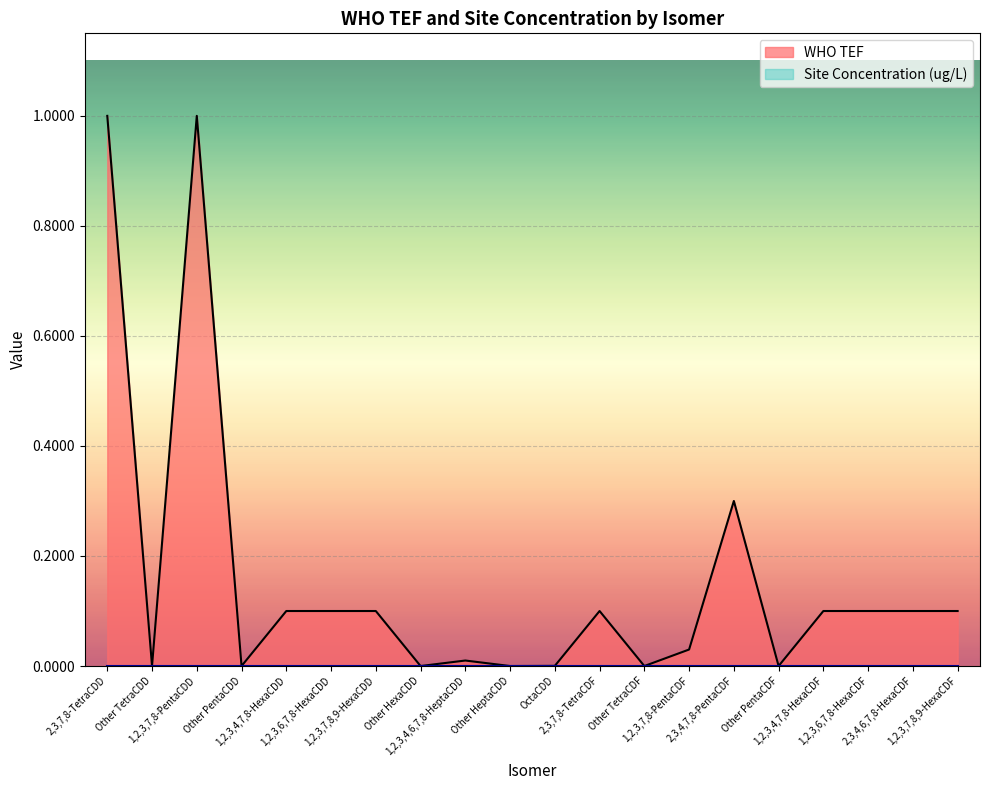

Reading left to right, extract all data points from this chart.

2,3,7,8-TetraCDD=1.0	Other TetraCDD=0.0	1,2,3,7,8-PentaCDD=1.0	Other PentaCDD=0.0	1,2,3,4,7,8-HexaCDD=0.1	1,2,3,6,7,8-HexaCDD=0.1	1,2,3,7,8,9-HexaCDD=0.1	Other HexaCDD=0.0	1,2,3,4,6,7,8-HeptaCDD=0.0	Other HeptaCDD=0.0	OctaCDD=0.0	2,3,7,8-TetraCDF=0.1	Other TetraCDF=0.0	1,2,3,7,8-PentaCDF=0.0	2,3,4,7,8-PentaCDF=0.3	Other PentaCDF=0.0	1,2,3,4,7,8-HexaCDF=0.1	1,2,3,6,7,8-HexaCDF=0.1	2,3,4,6,7,8-HexaCDF=0.1	1,2,3,7,8,9-HexaCDF=0.1